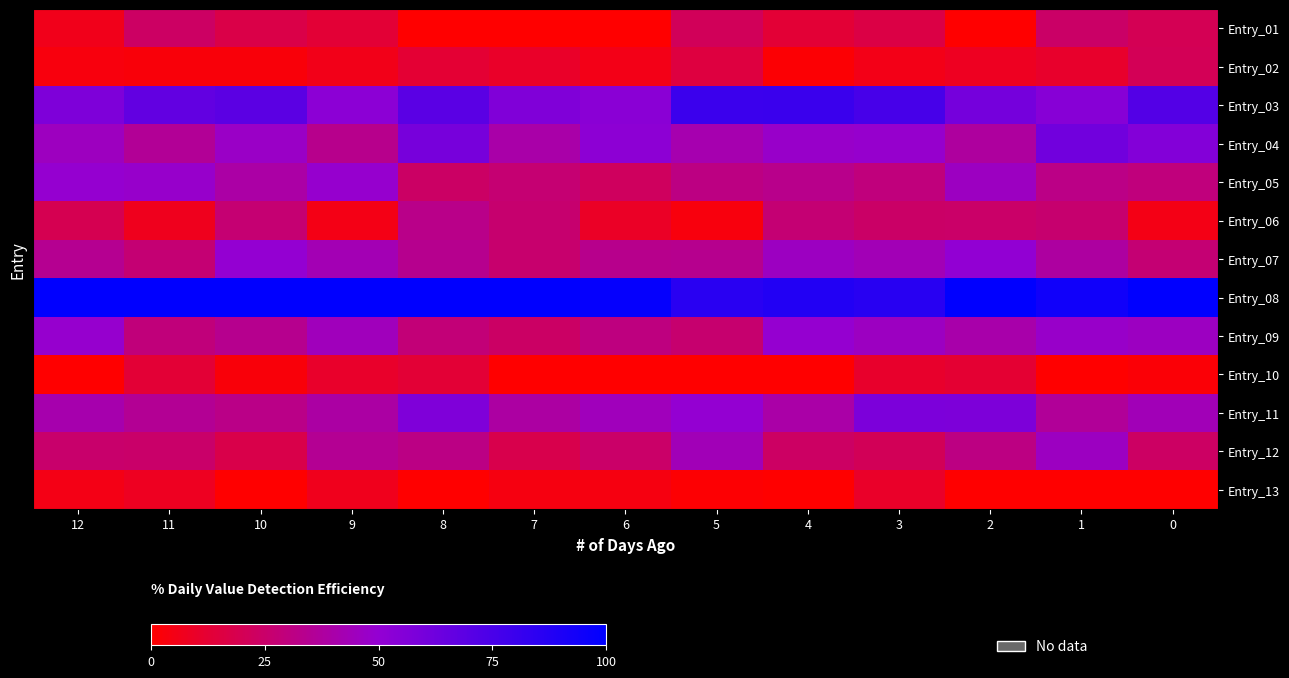

Which series has the largest range (max minus min)?

Entry_06